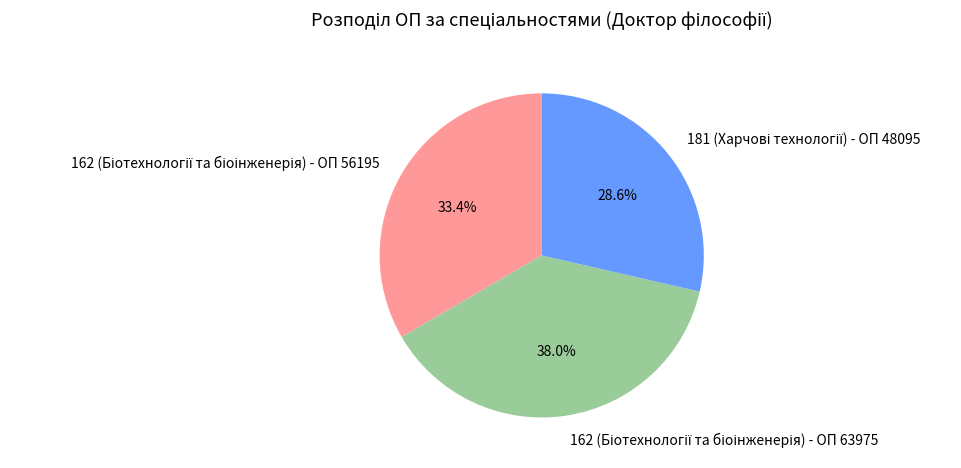

Does any single category account for the majority?

No